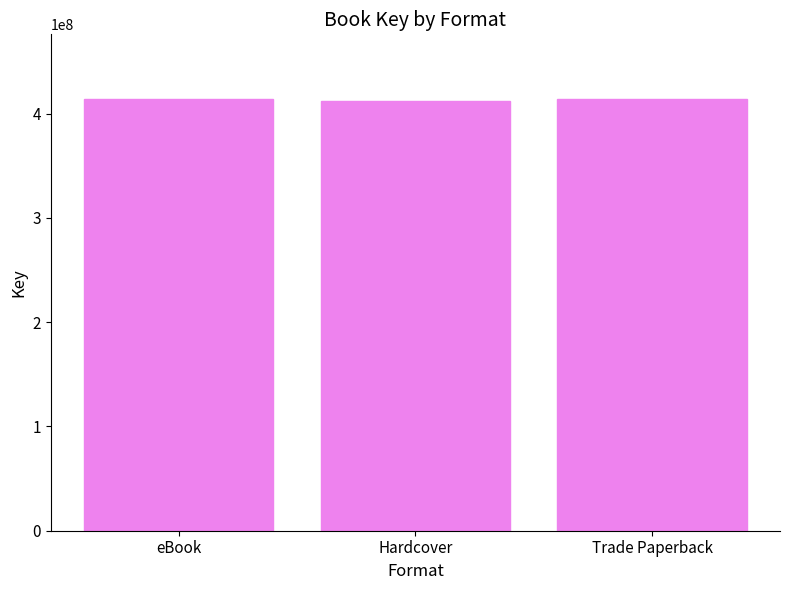

What is the ratio of the value at Trade Paperback to the value at Hardcover?

1.0